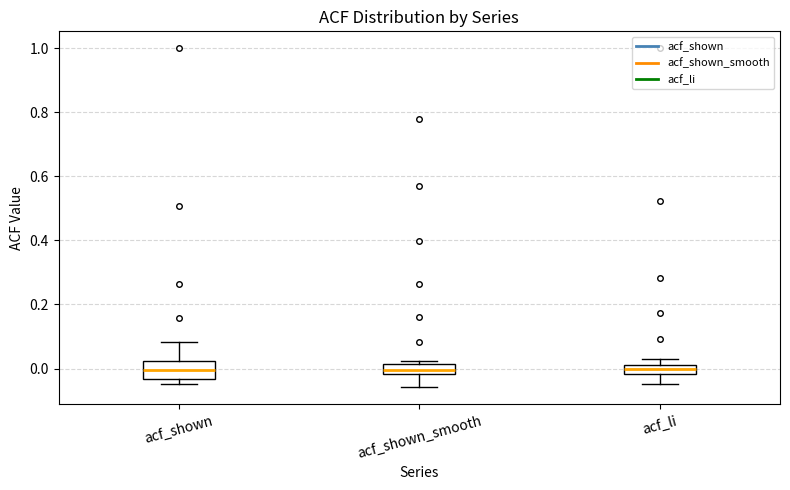

Where is the lower edge of the box for acf_shown on the y-axis? The values are not printed on the chart, so give them approximately, as read against the axis.

-0.04